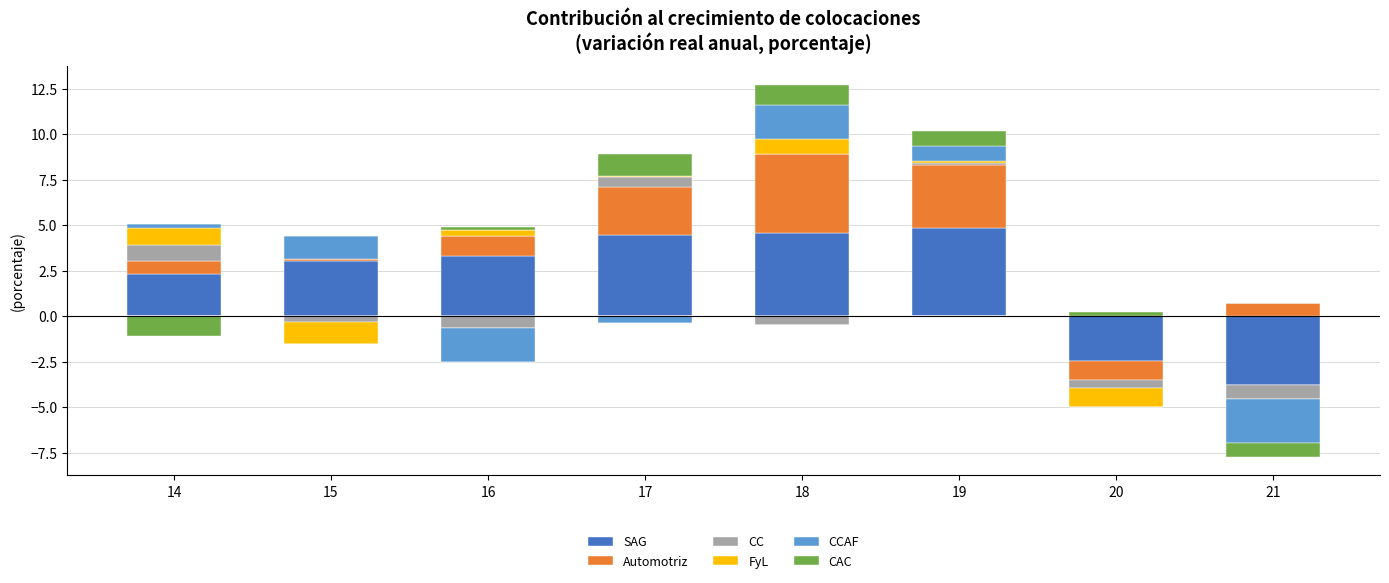

How many bars are there in each group?

6